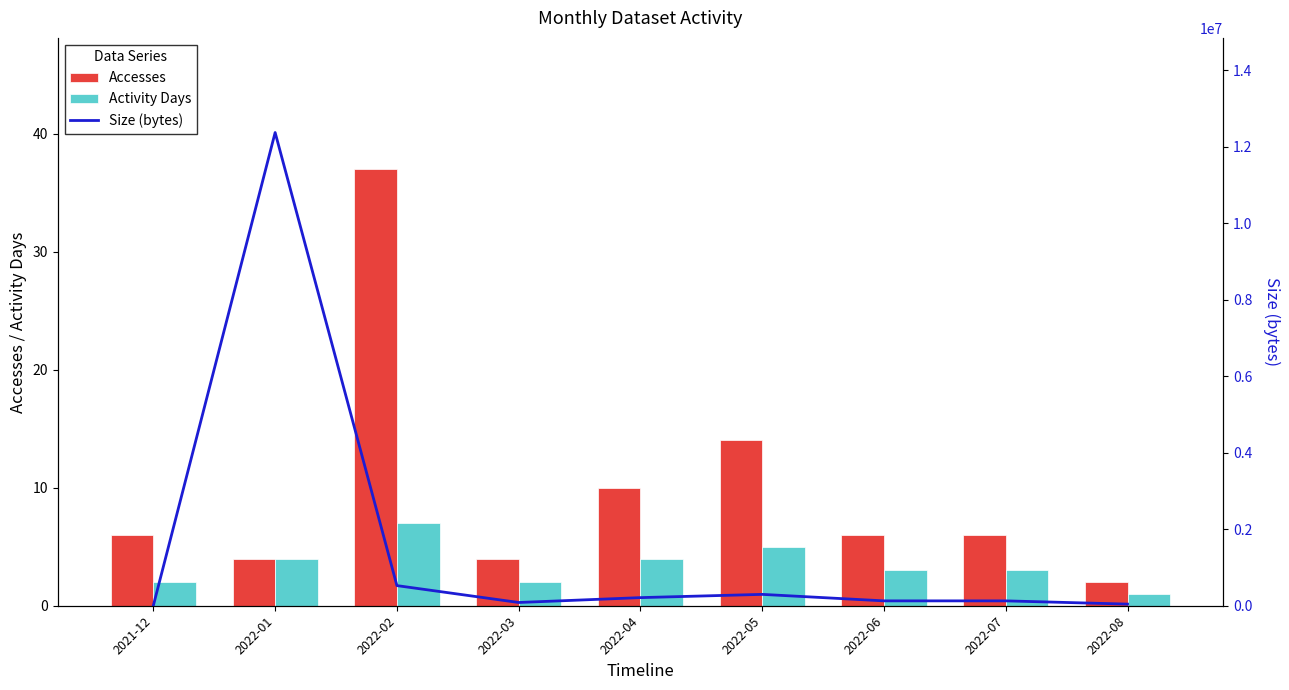

Are the bars horizontal?

No